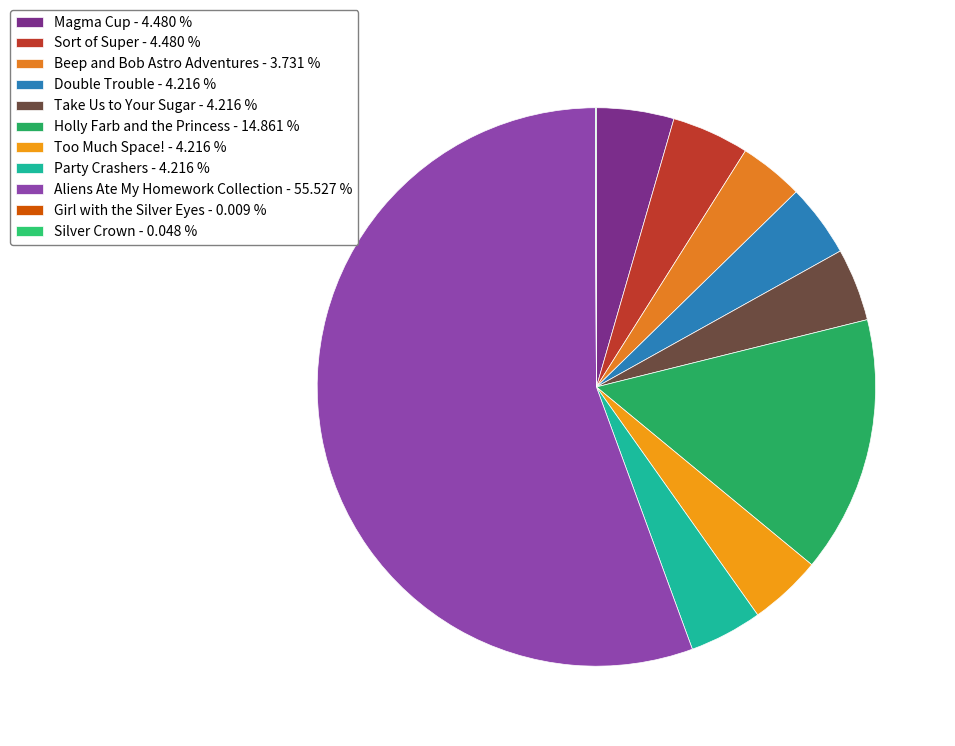

Combined, what portion of the pie is Beep and Bob Astro Adventures and Girl with the Silver Eyes?

3.7%